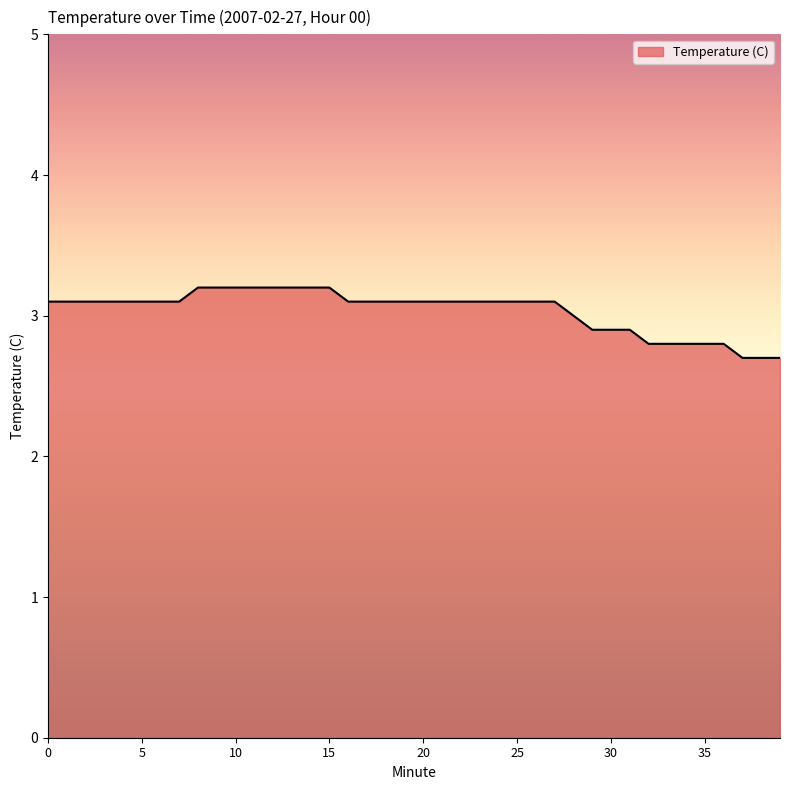

What is the difference between the maximum and minimum values?

0.5